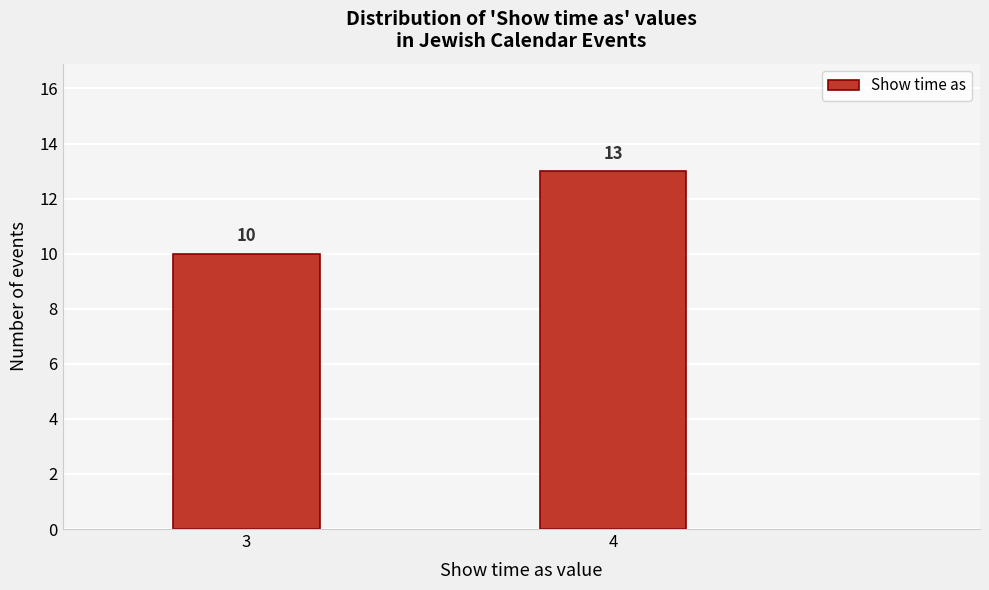

Reading left to right, what are all the values shown in this chart?

10	13